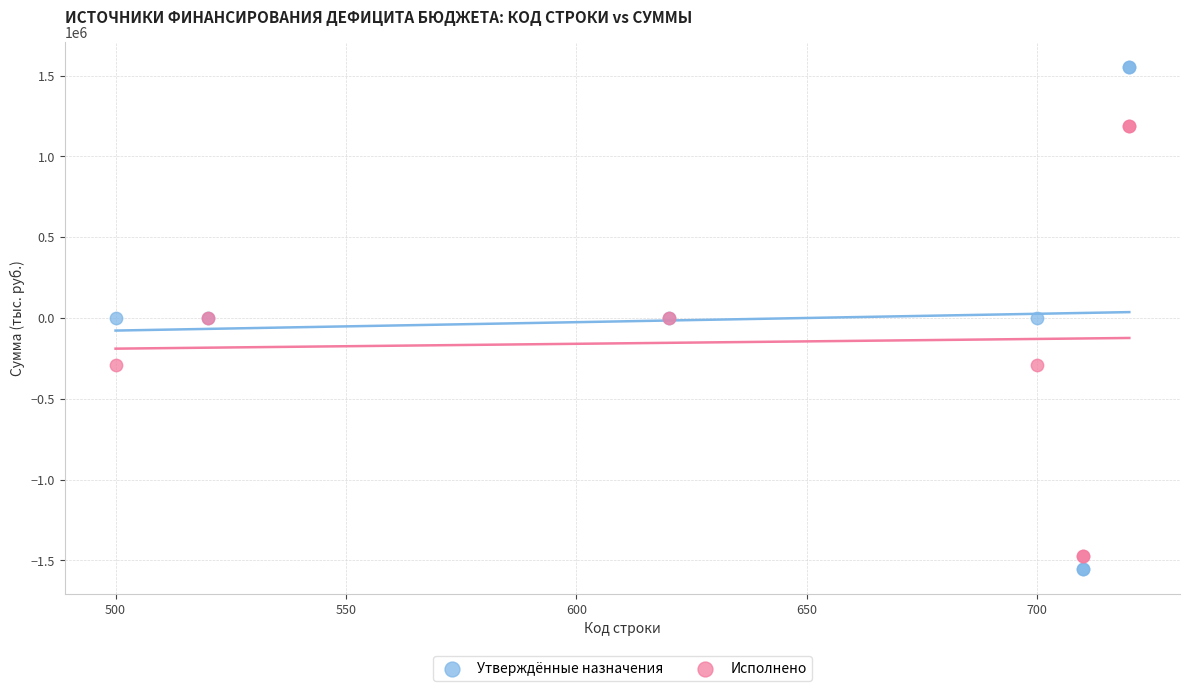

What are all the series names shown in the legend?

Утверждённые назначения, Исполнено